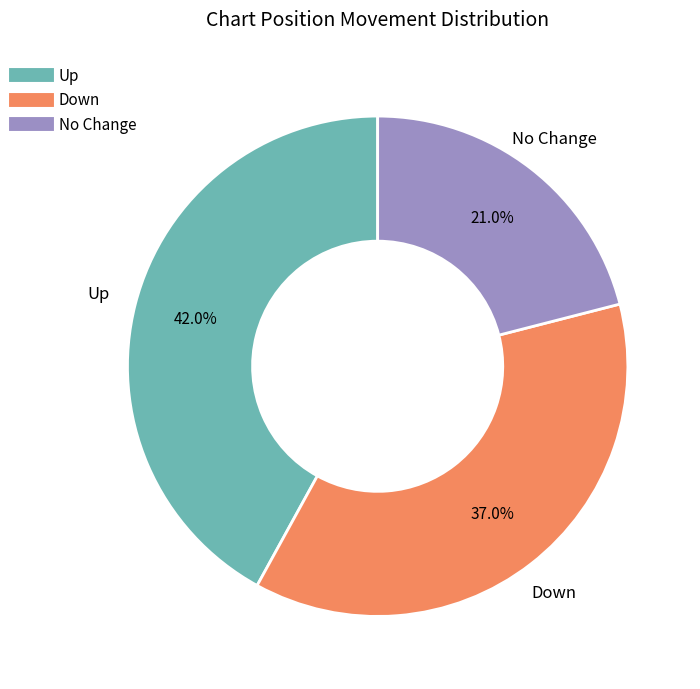

To the nearest percent, what is the average slice percentage?

33%